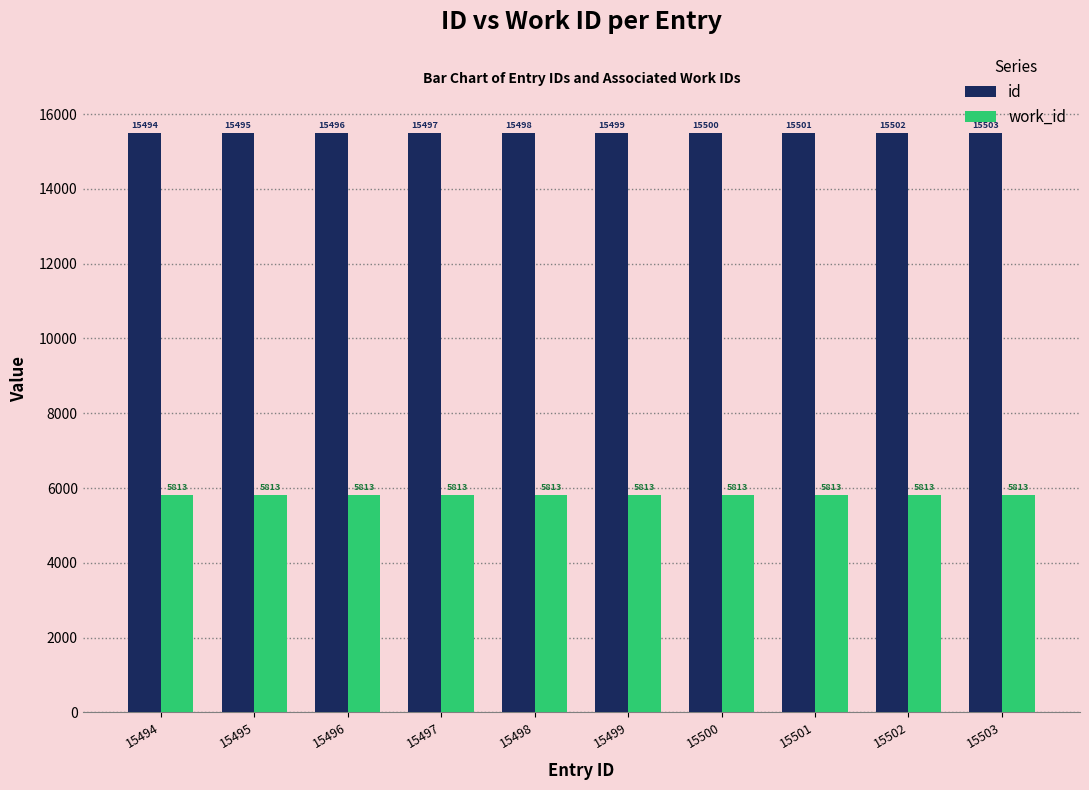

Is the value of work_id at 15499 greater than the value of id at 15497?

No